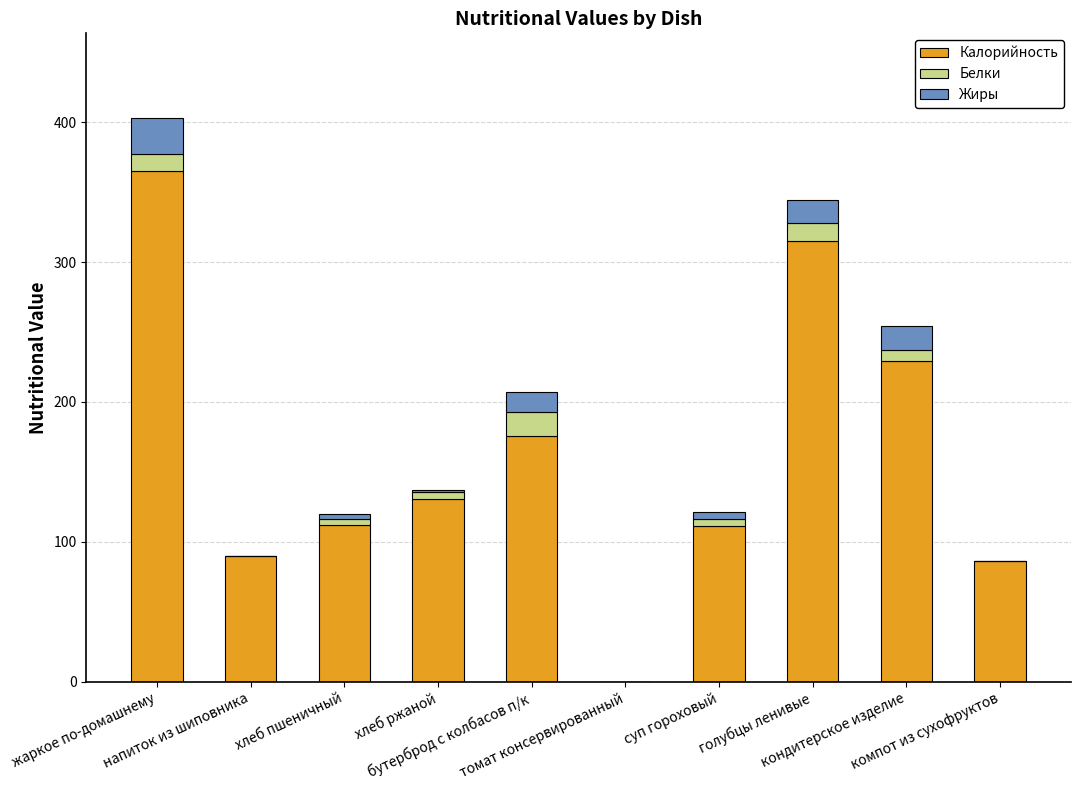

What is the sum of all Калорийность values?

1615